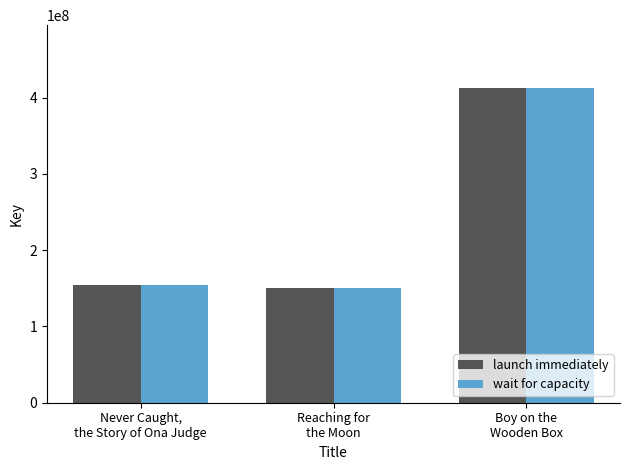

What is the total value across all series at Never Caught,
the Story of Ona Judge?

307579880